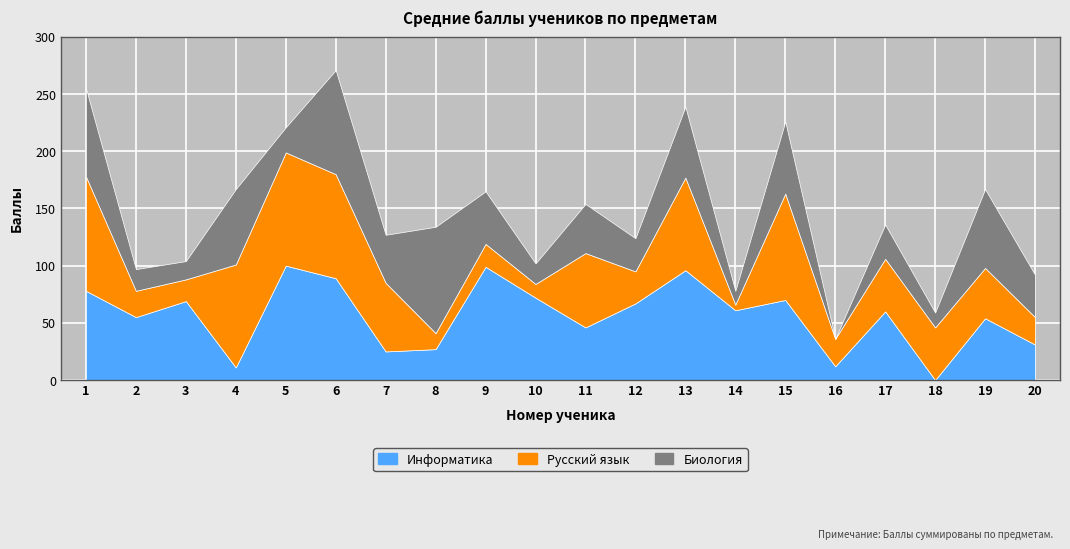

What is the value of the Русский язык point at the 1st from the left?

100